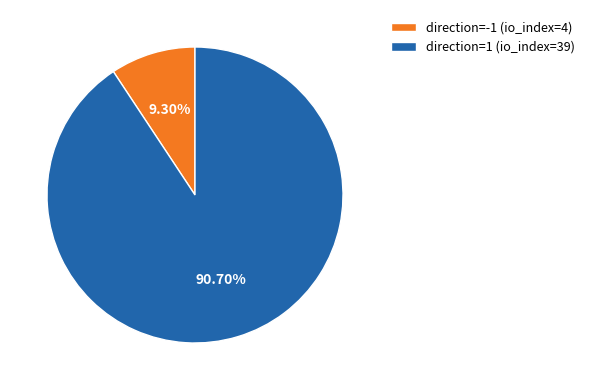

Which category accounts for the majority?

direction=1 (io_index=39)